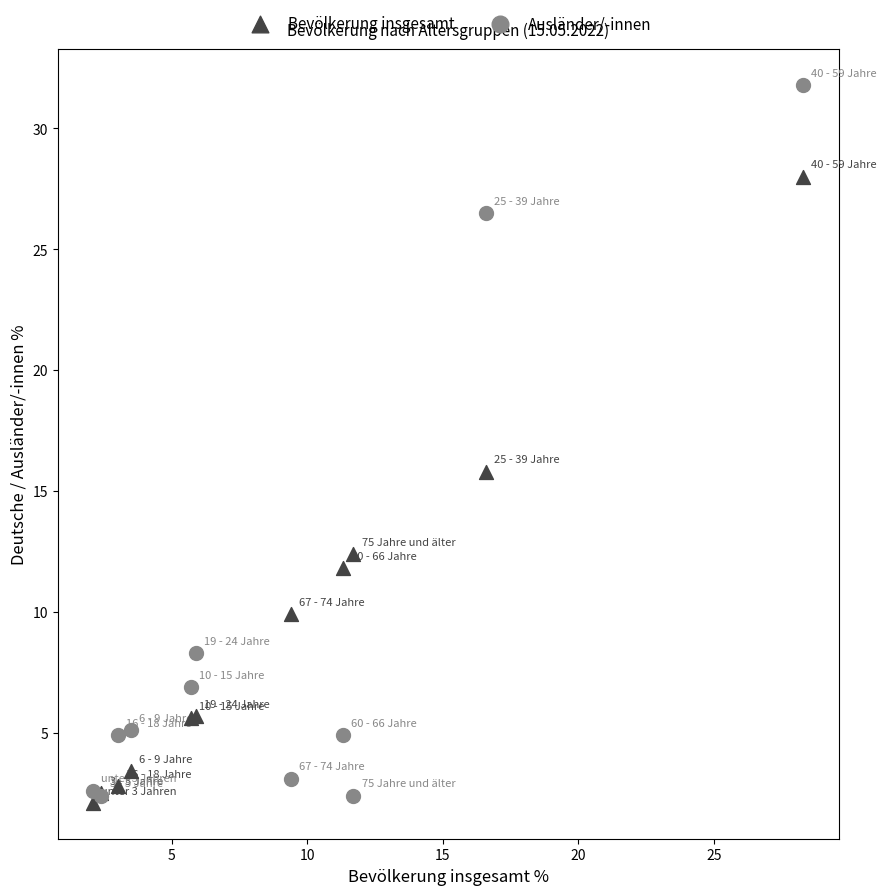

In the Bevölkerung insgesamt series, what Y value is closest to 15?

15.8